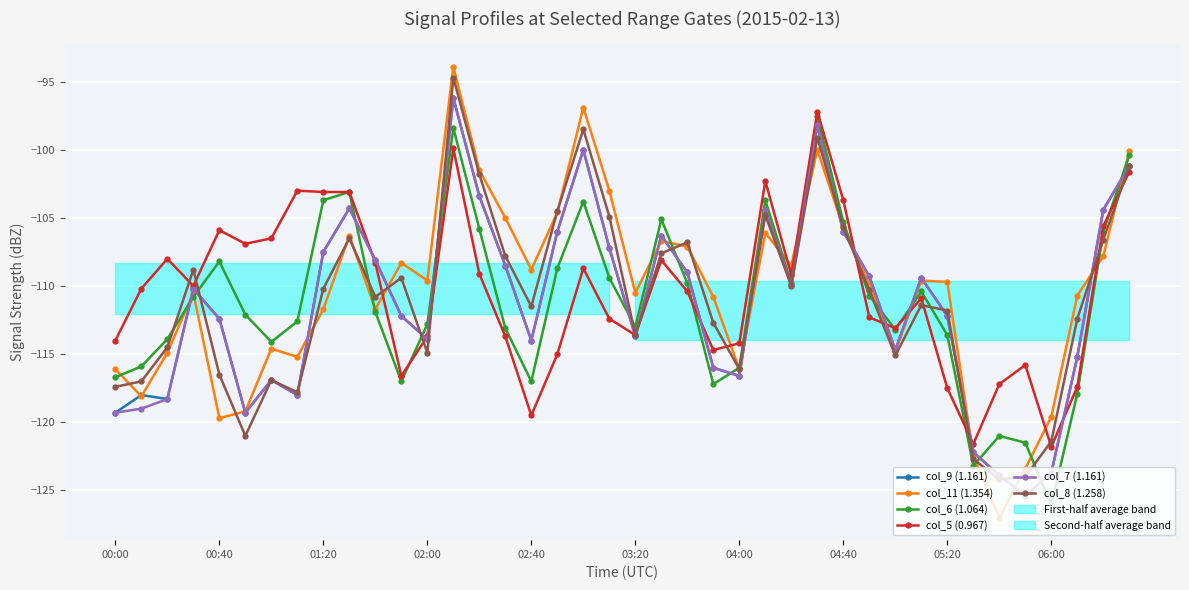

True or false: col_11 (1.354) has a value of -110.5 at 03:20.

True